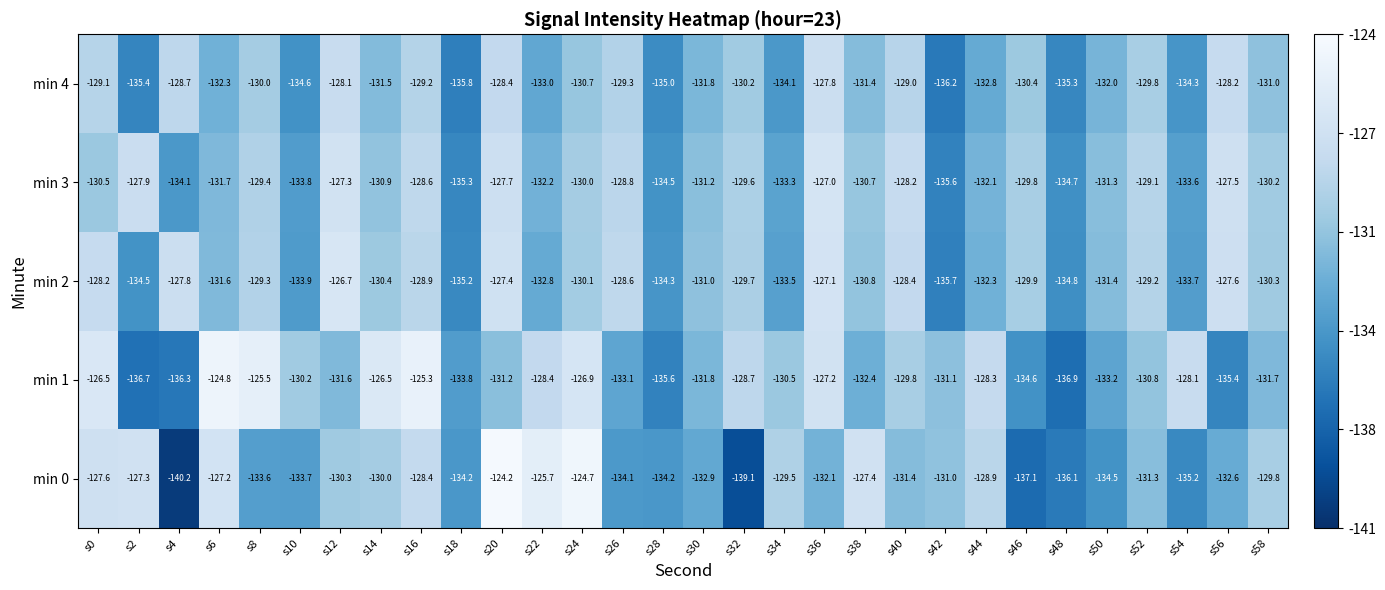

What is the maximum value for min 0?

-124.2